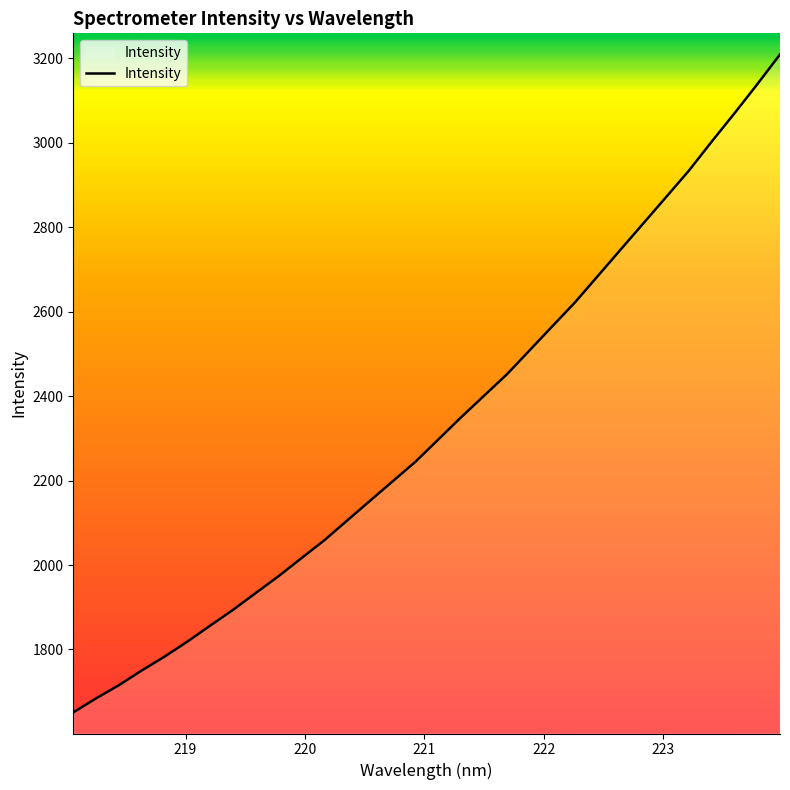

Does the chart display data point markers on the line(s)?

No